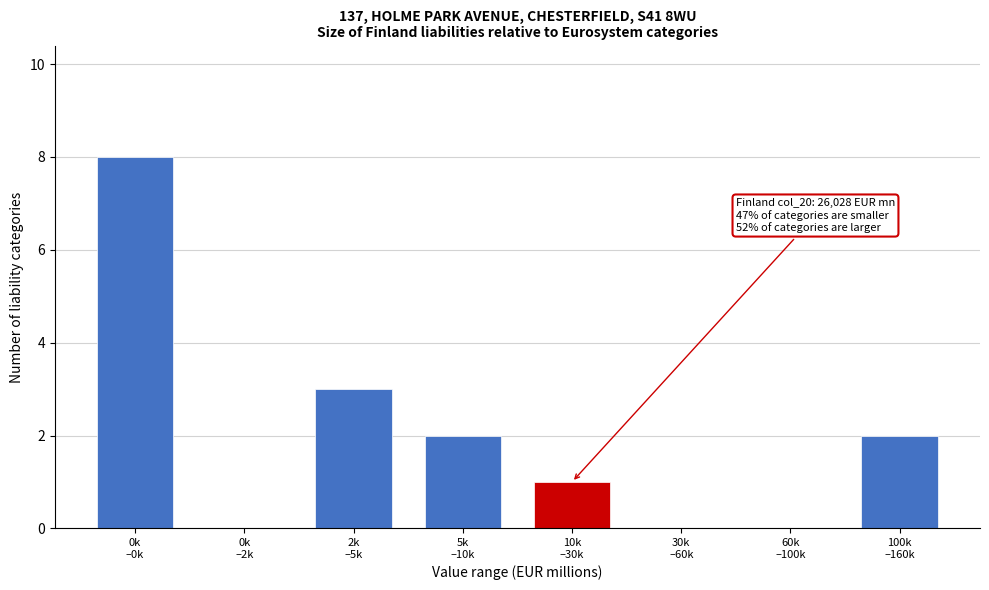

What is the sum of all values?

16